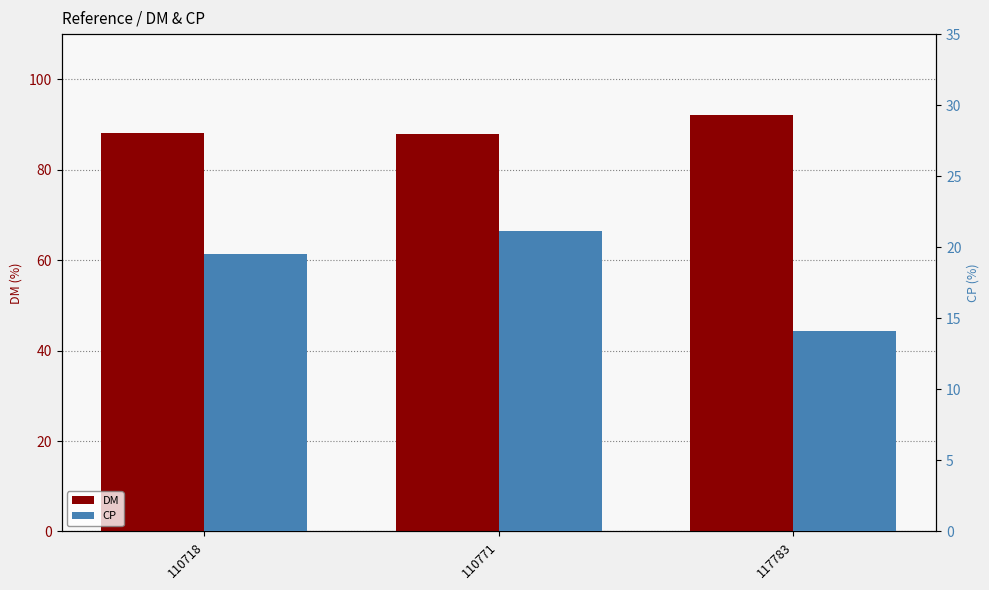

Is the value of CP at 110771 greater than the value of DM at 110771?

No